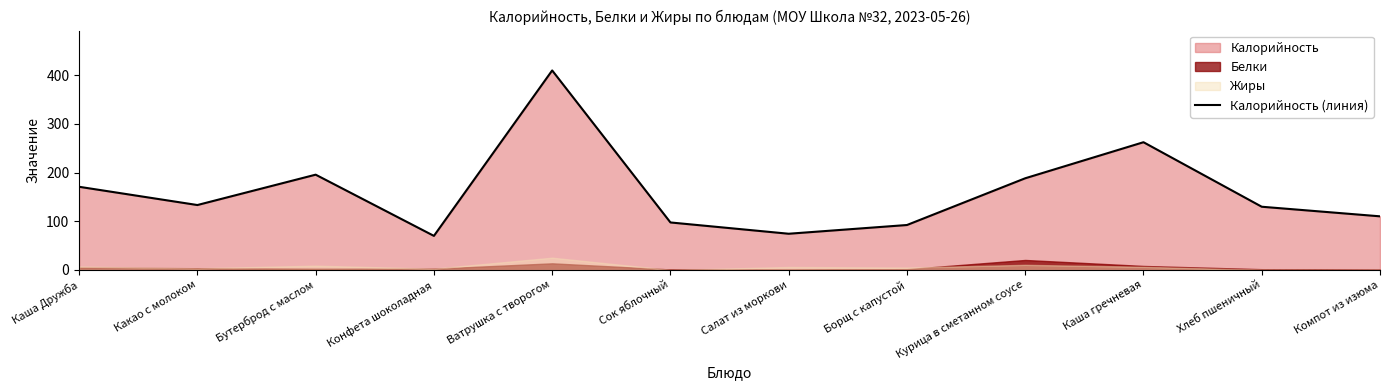

Between Конфета шоколадная and Курица в сметанном соусе, which is larger?

Курица в сметанном соусе